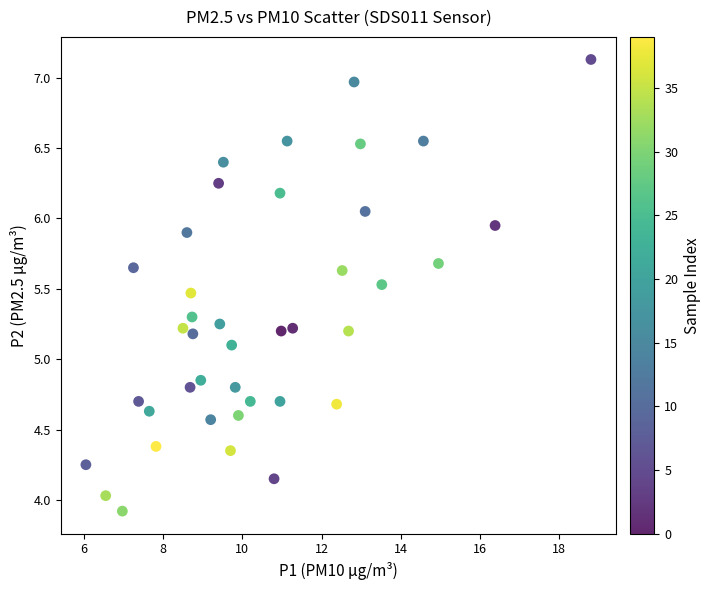

What Y value in the scatter plot is closest to 5?

5.1